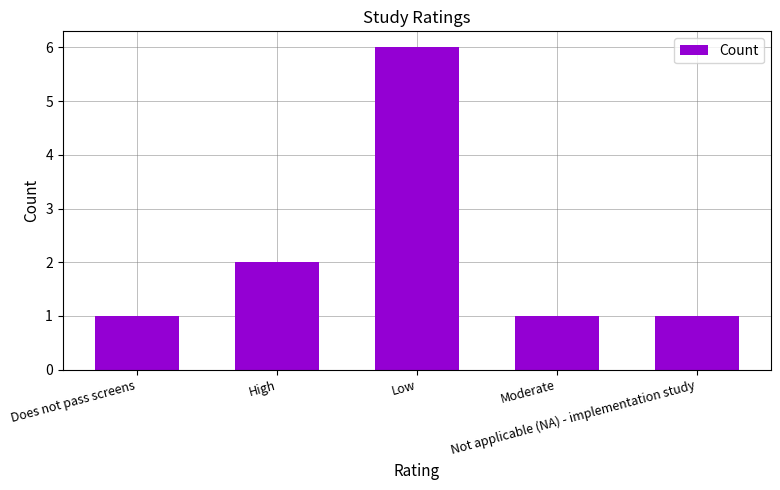

What is the difference between the second highest and minimum values?

1